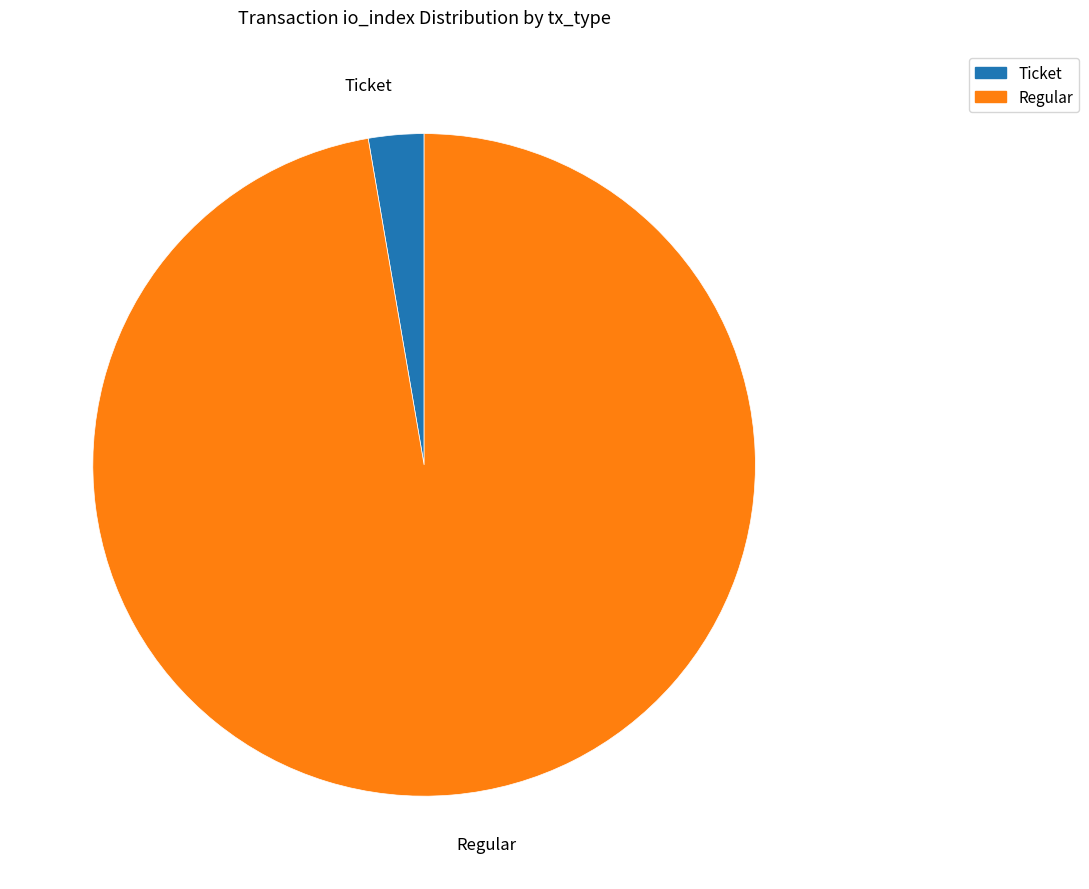

Is there a majority slice in this chart?

Yes